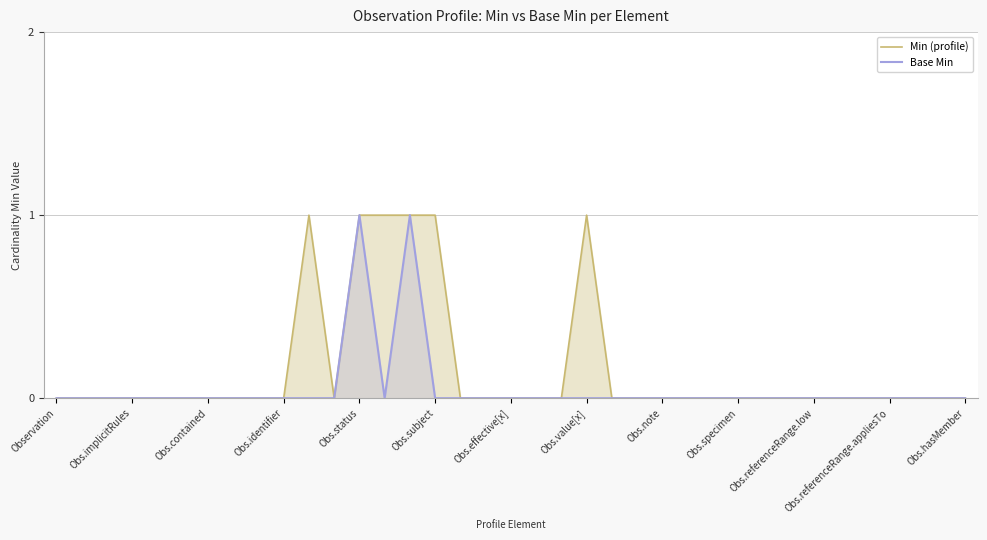

Count the number of data series in this chart.

2